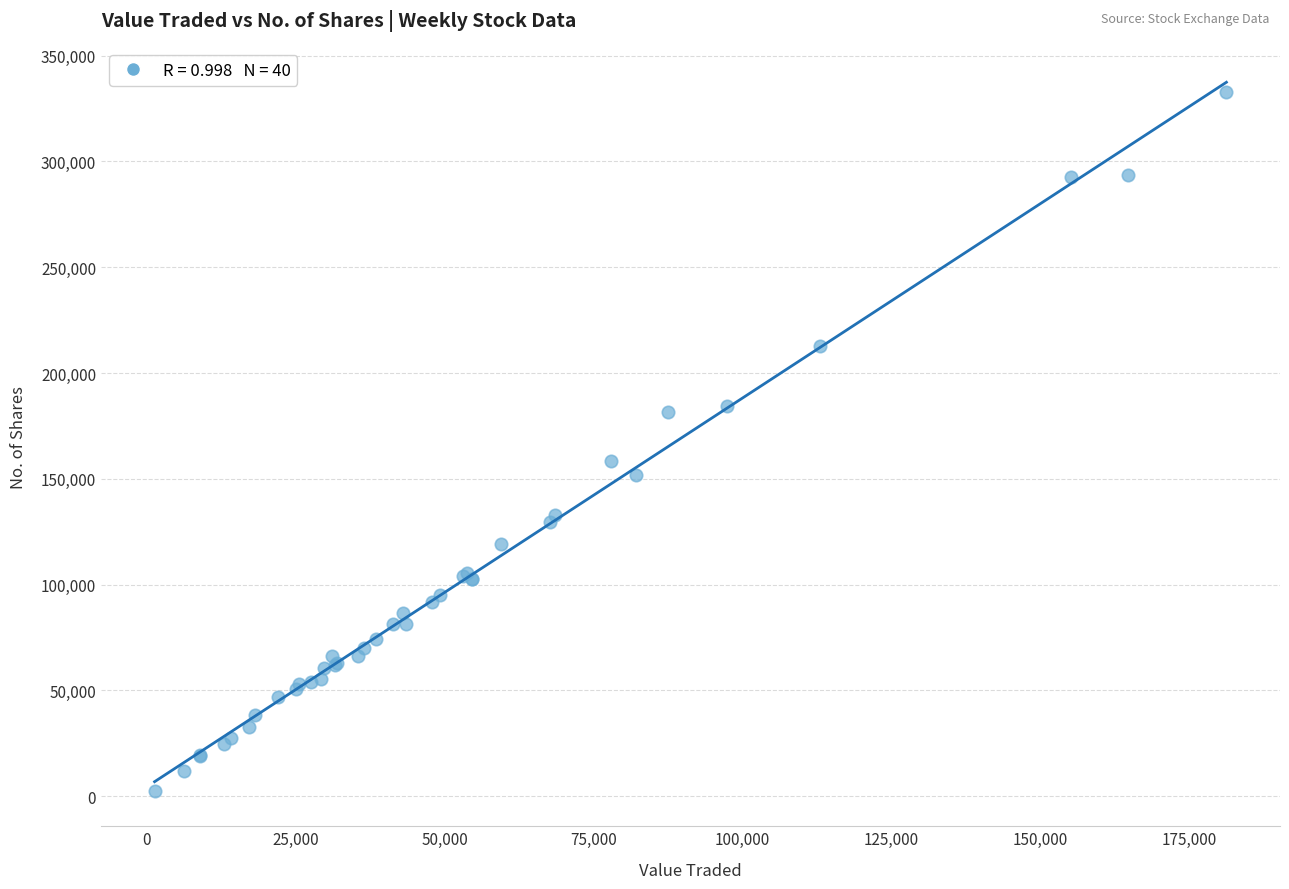

What Y value in the scatter plot is closest to 167756?

158589